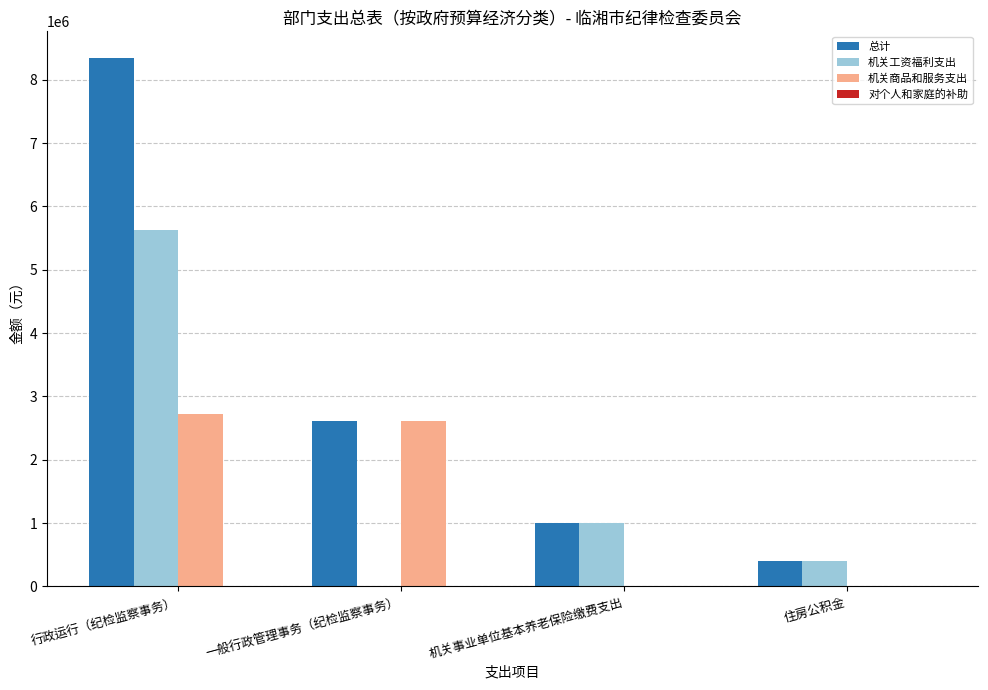

Is the value of 总计 at 行政运行（纪检监察事务） greater than the value of 机关工资福利支出 at 机关事业单位基本养老保险缴费支出?

Yes